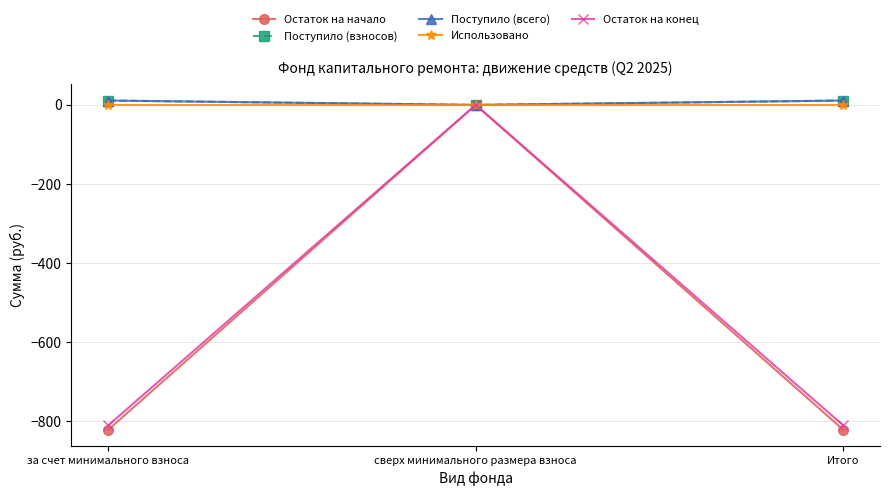

Is this an area chart (filled region under the line)?

No